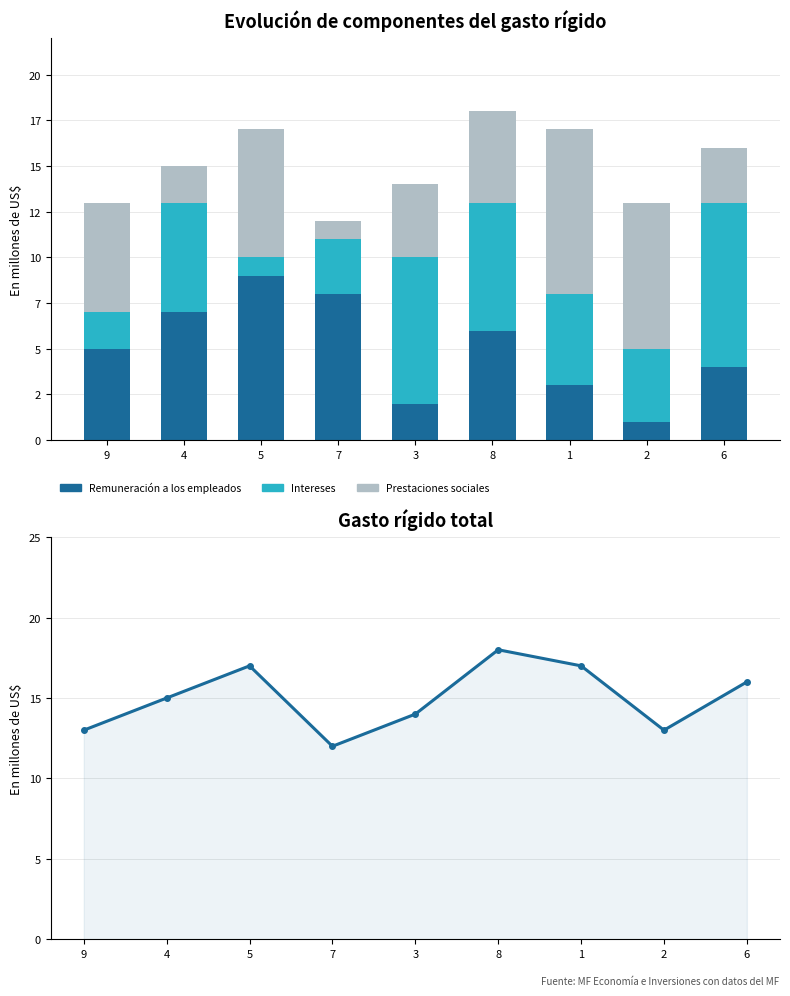

True or false: Prestaciones sociales has a value of 11 at 2.

False